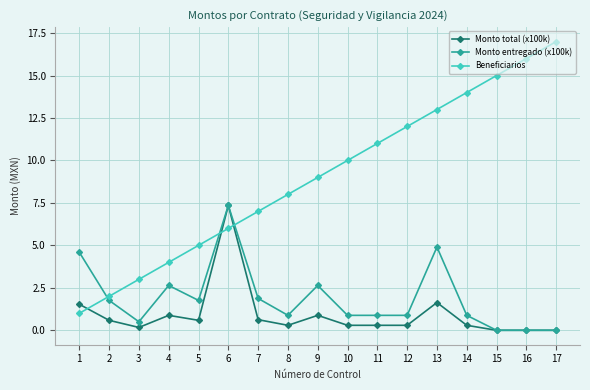

Which series has the largest total across all categories?

Beneficiarios